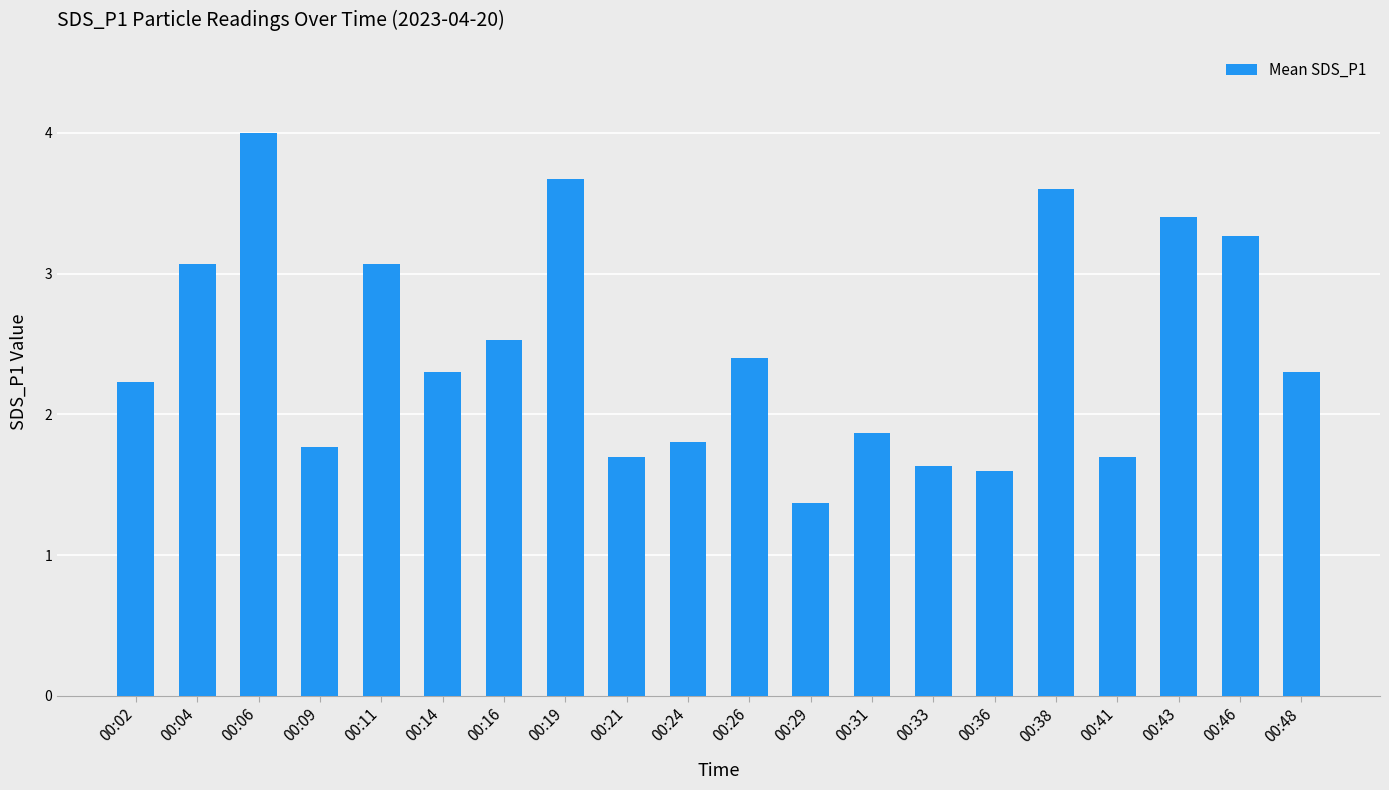

At which category does the chart reach its minimum across all series?

00:29